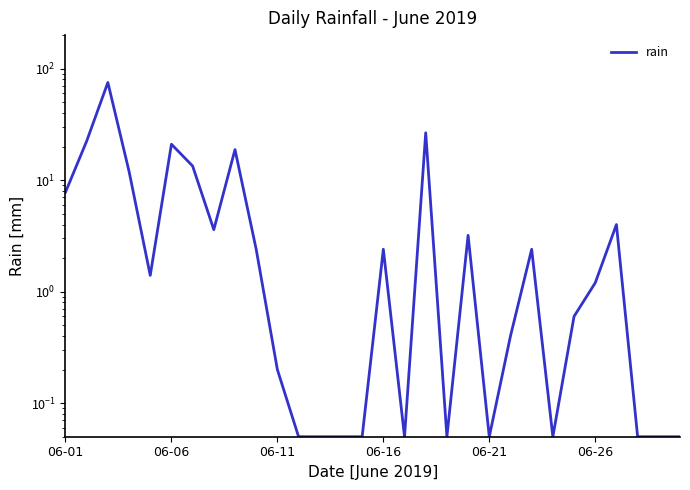

What is the difference between the values at 16 and 26?

4.0